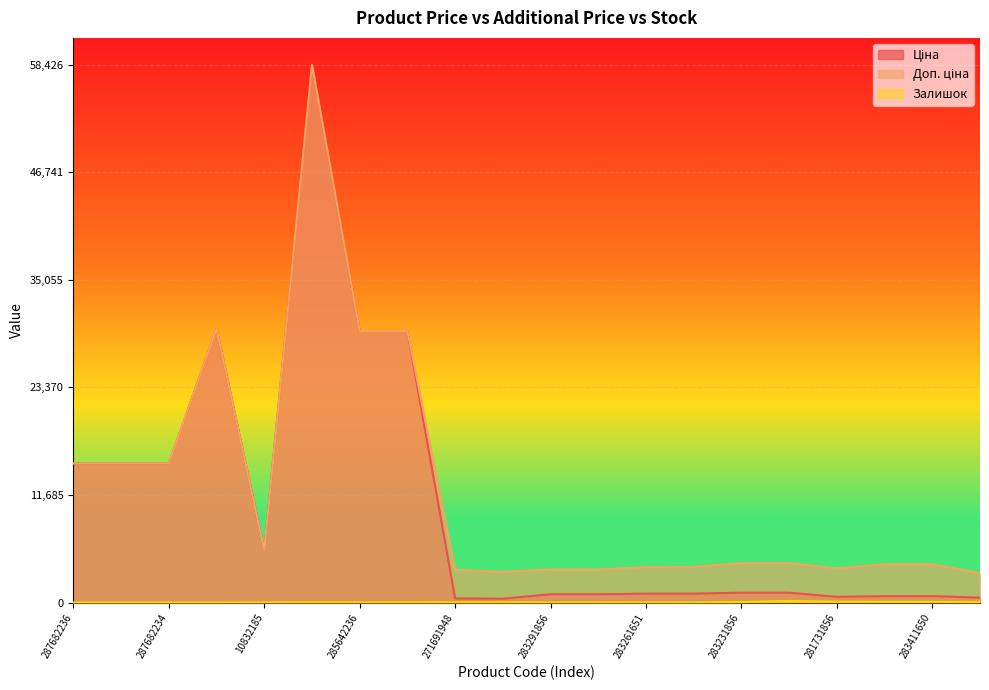

At 283261651, list the series in order from smallest to largest.

Залишок, Ціна, Доп. ціна